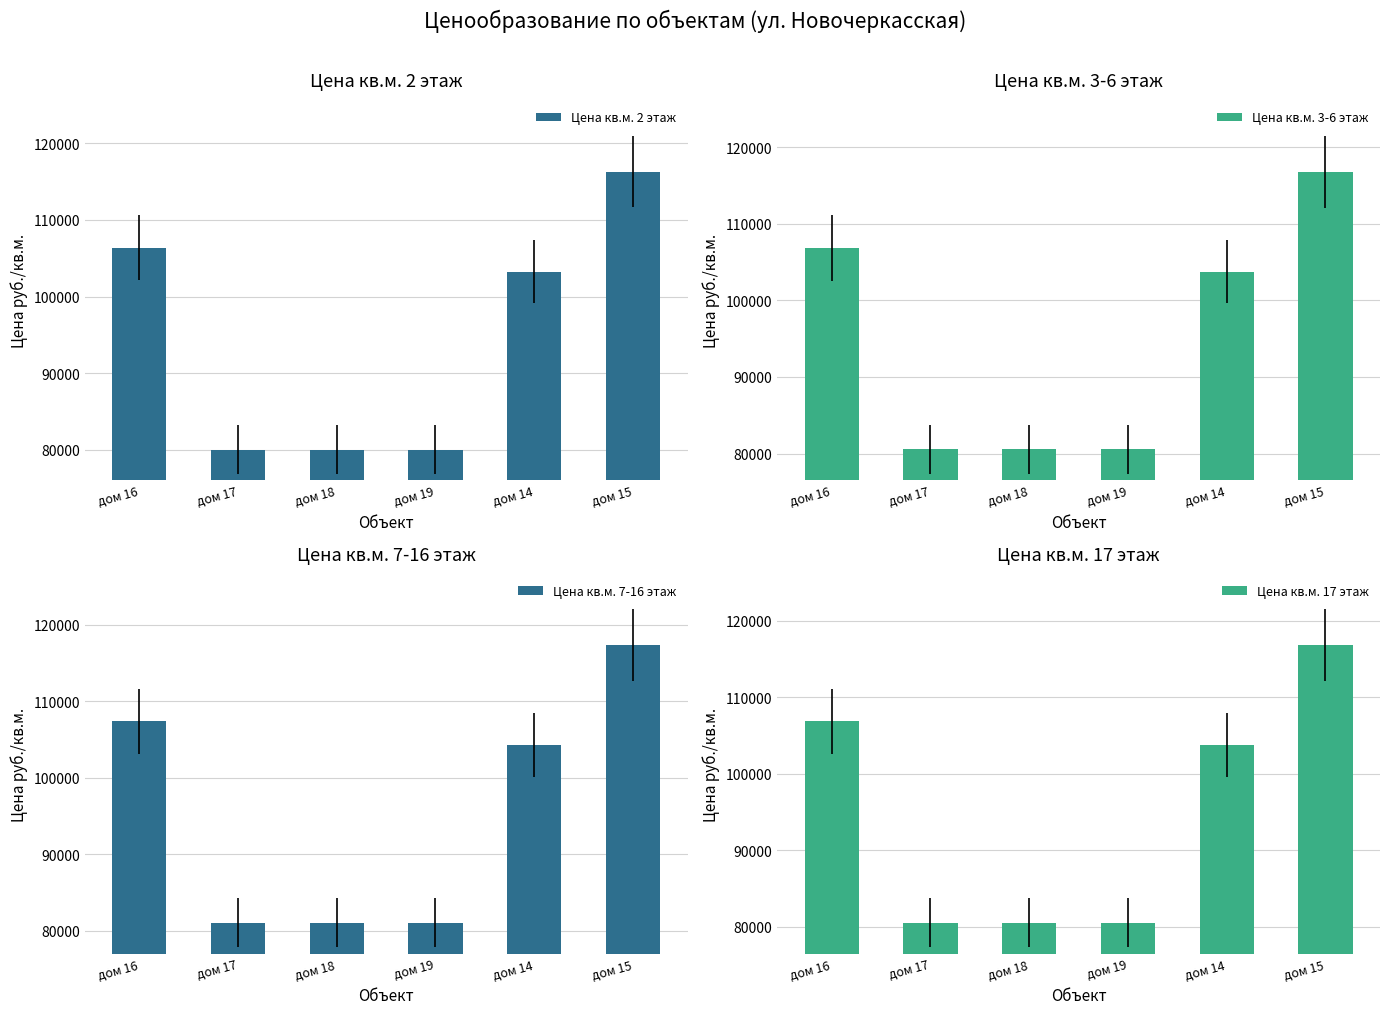

Which series has the widest spread of values?

Цена кв.м. 3-6 этаж